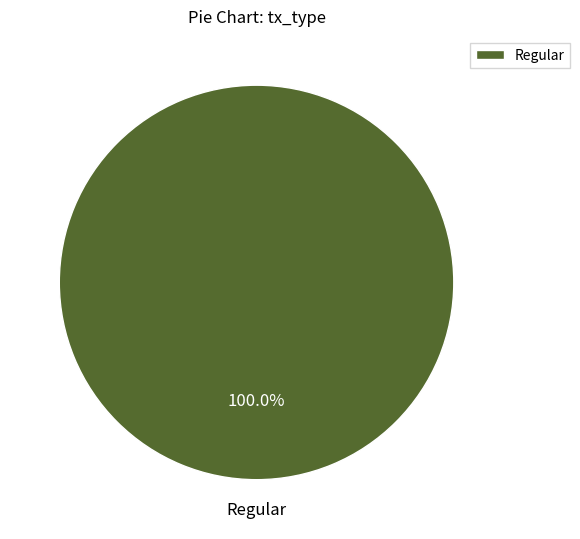

Rank the categories by value from highest to lowest.

Regular